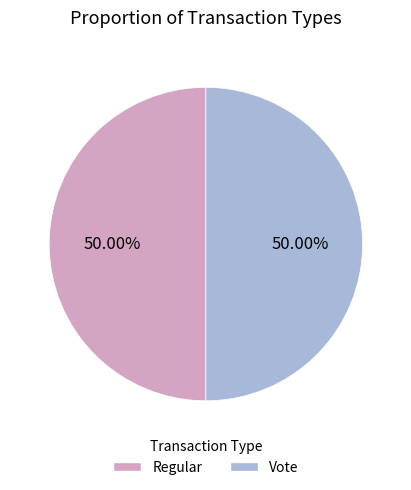

How much of the chart is everything except Vote?

50.0%